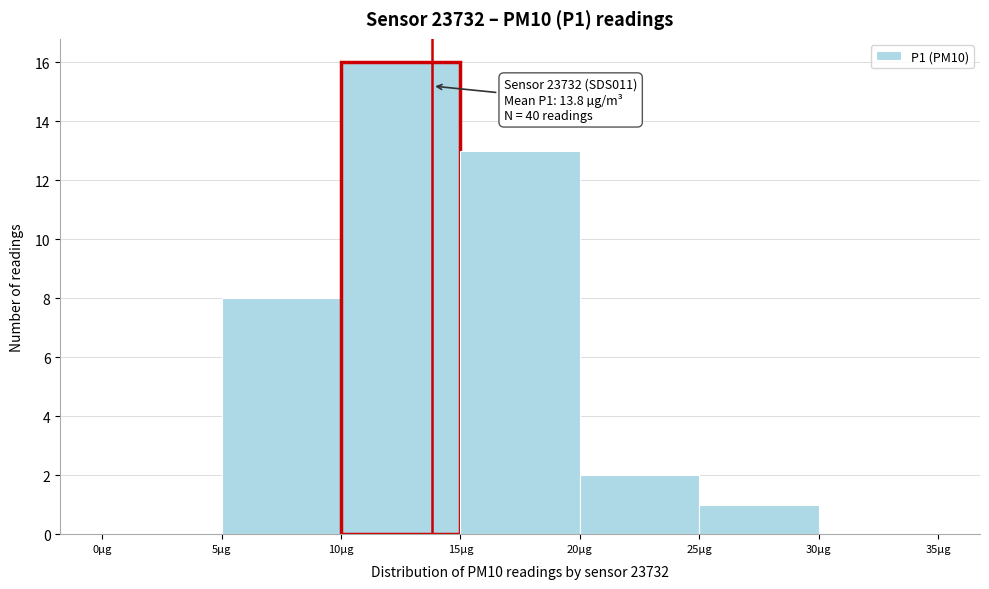

Over which range of the x-axis is the bar tallest?

10 to 15